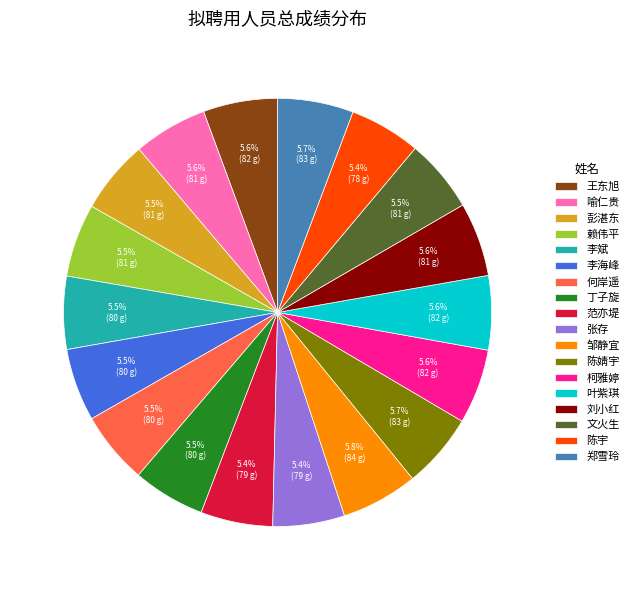

Is it true that 李斌 is 17% of the pie?

False